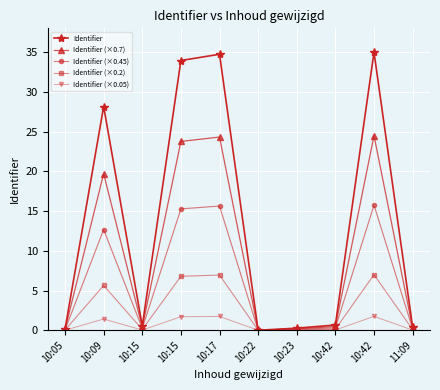

What is the total value across all series at 10:15?

1.3